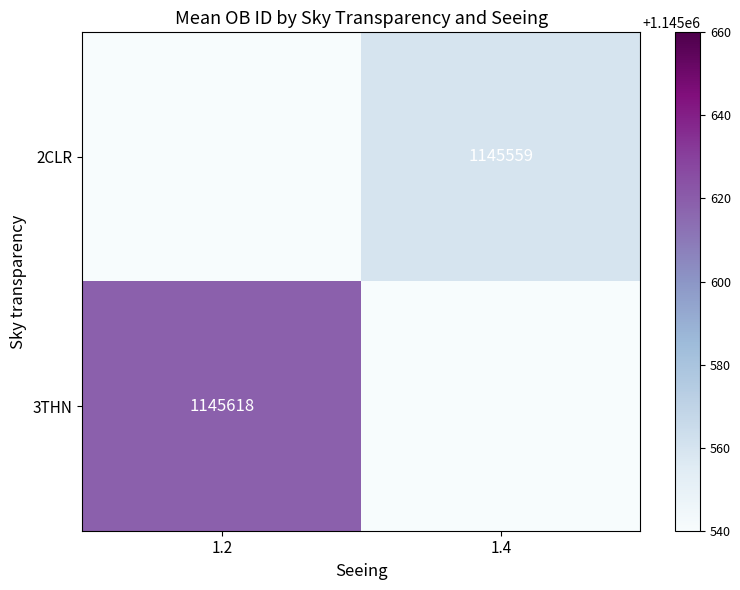

True or false: 3THN has a value of 1145618 at 1.2.

True